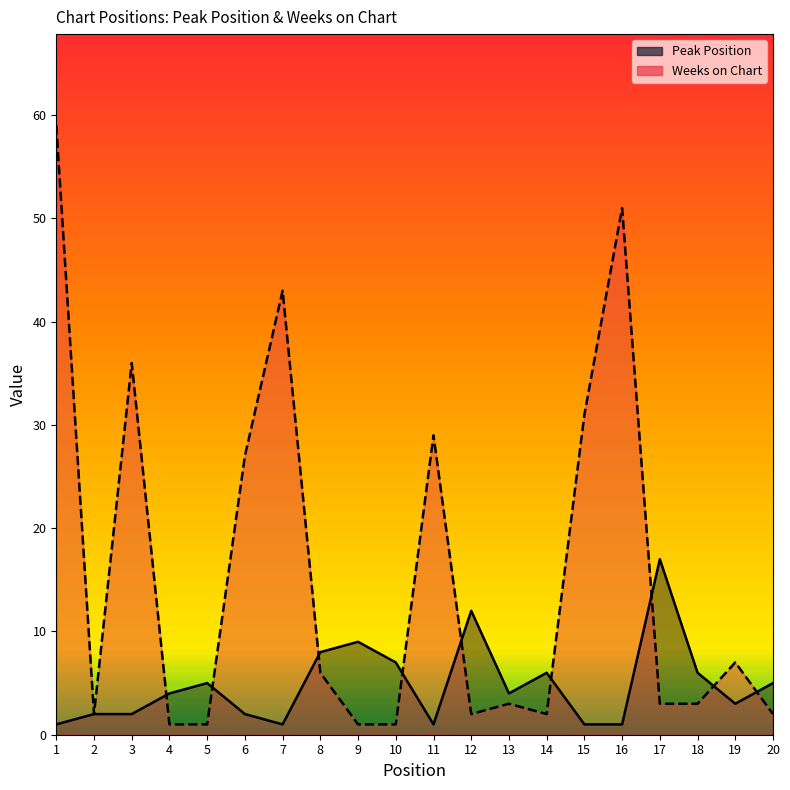

Rank the series by their maximum value, from highest to lowest.

Weeks on Chart, Peak Position